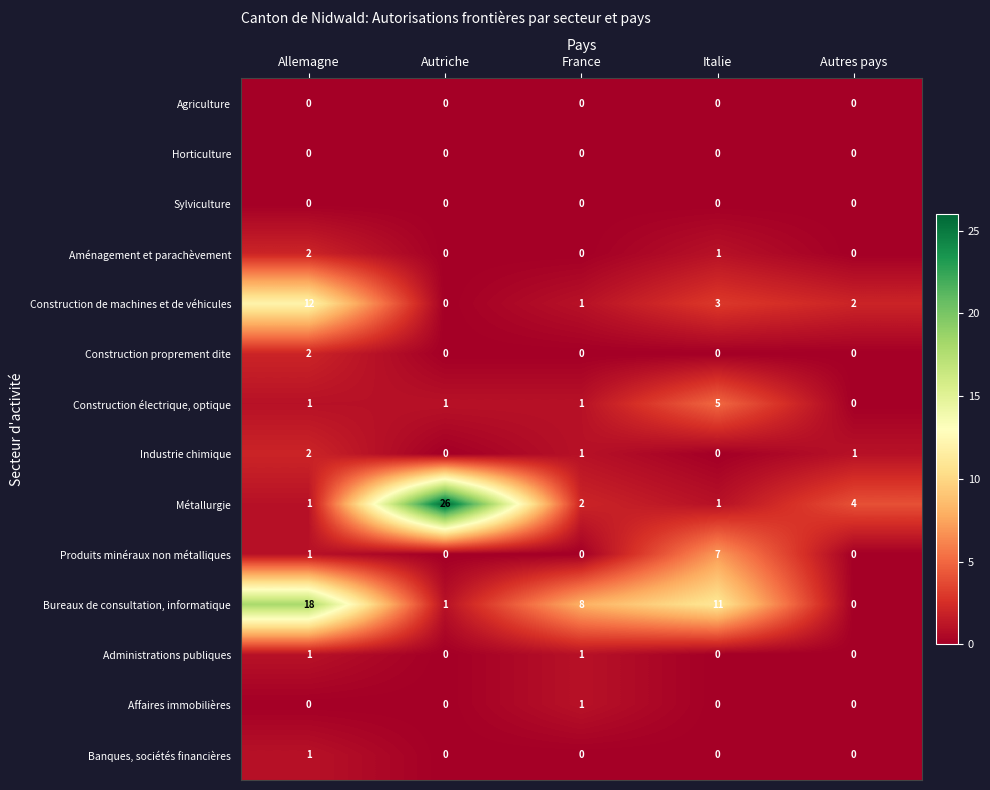

True or false: Construction de machines et de véhicules has a value of 1 at Autres pays.

False